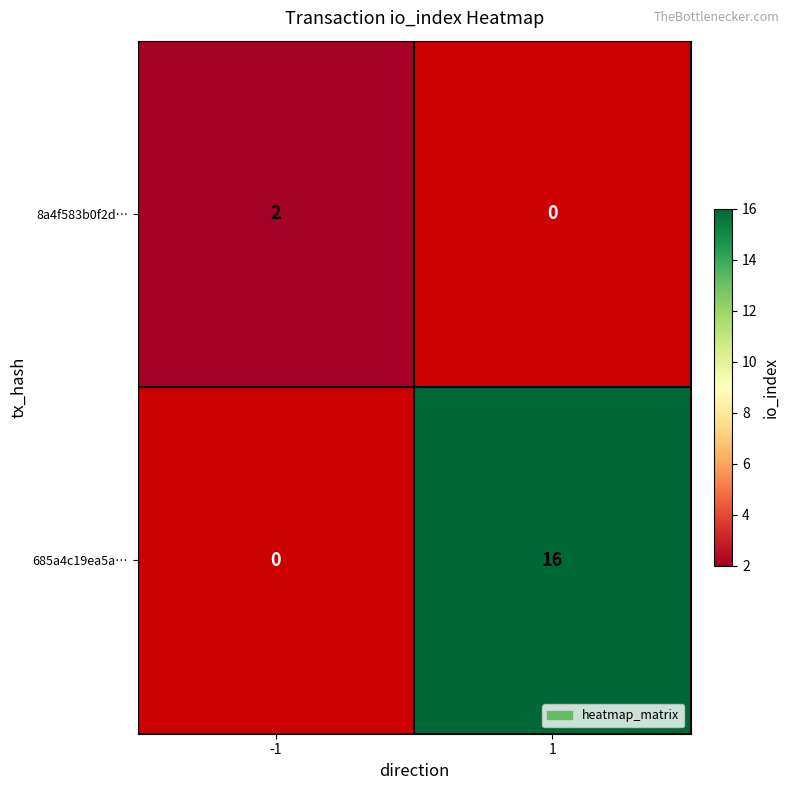

At how many categories does at least one series exceed 10?

1